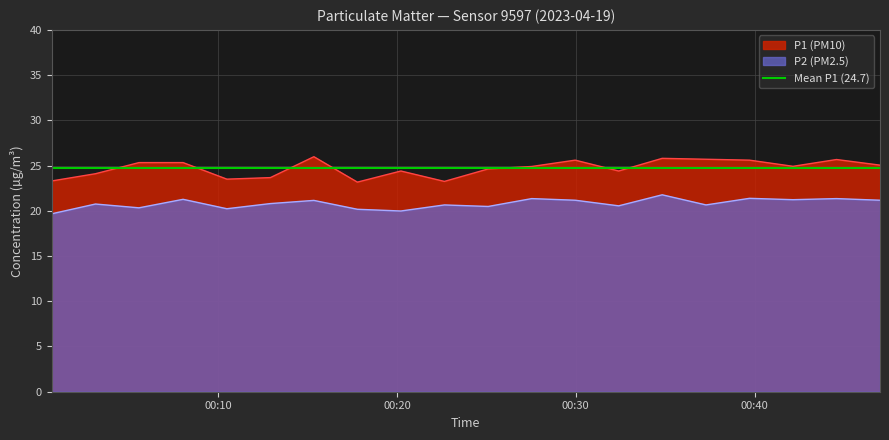

What is the maximum value for P2?

21.7